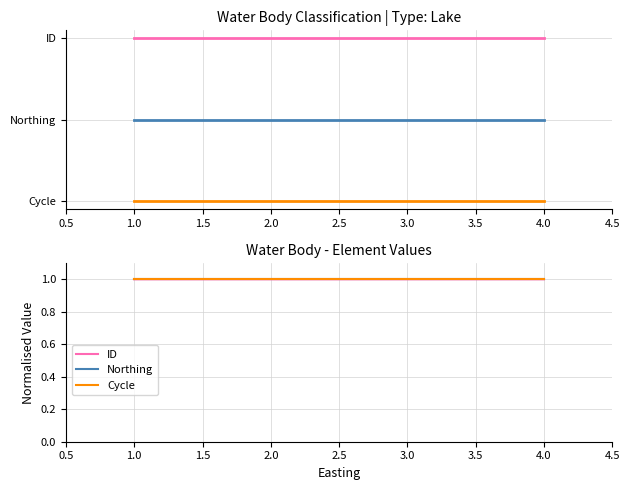

What is the total value across all series at 2.0?

3.0